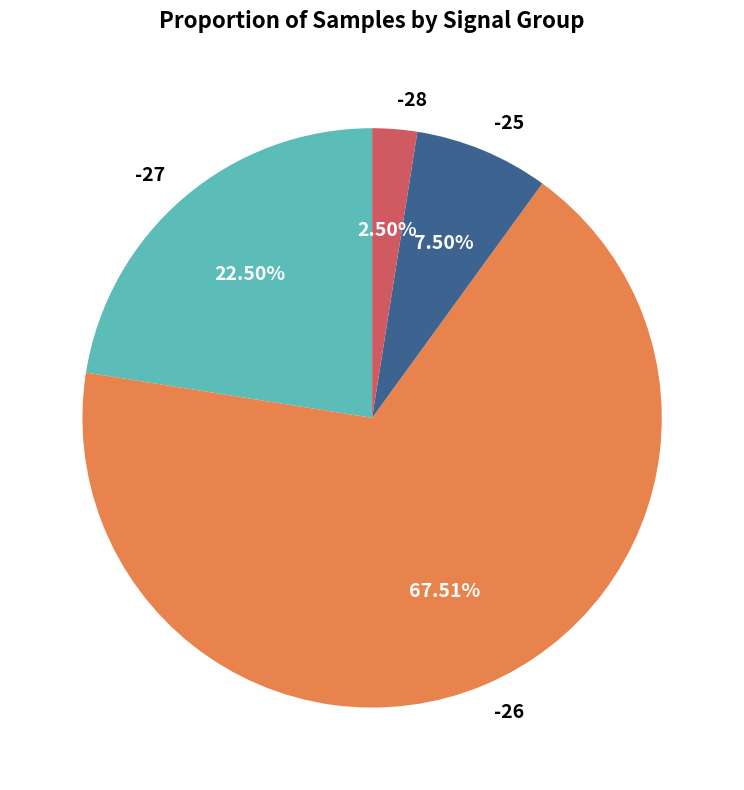

How much of the chart is everything except -26?

32.5%